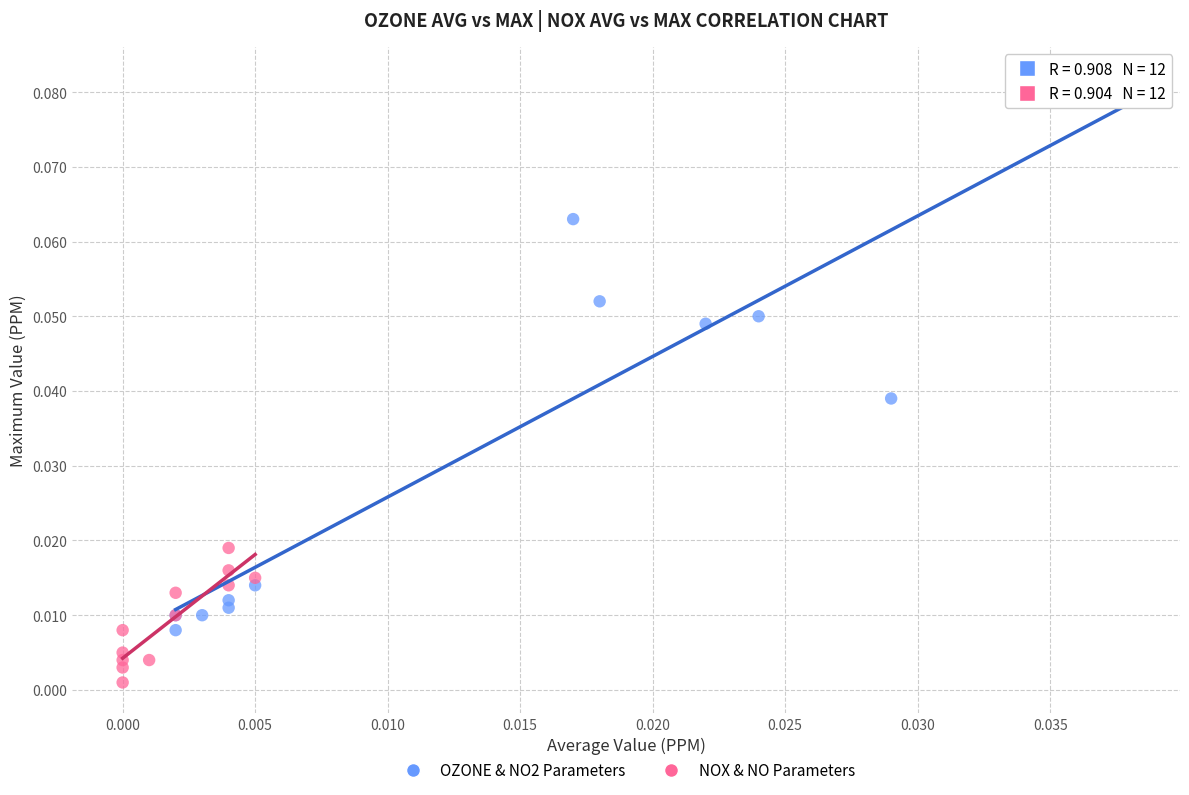

What are all the series names shown in the legend?

OZONE & NO2 Parameters, NOX & NO Parameters